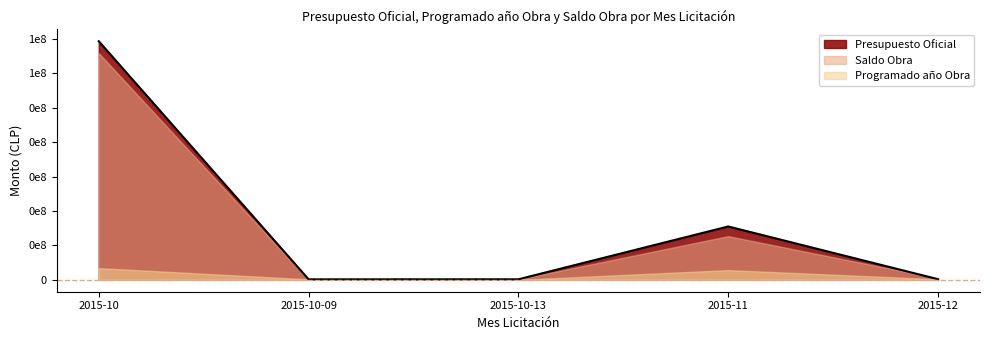

Which series has the largest total across all categories?

Presupuesto Oficial